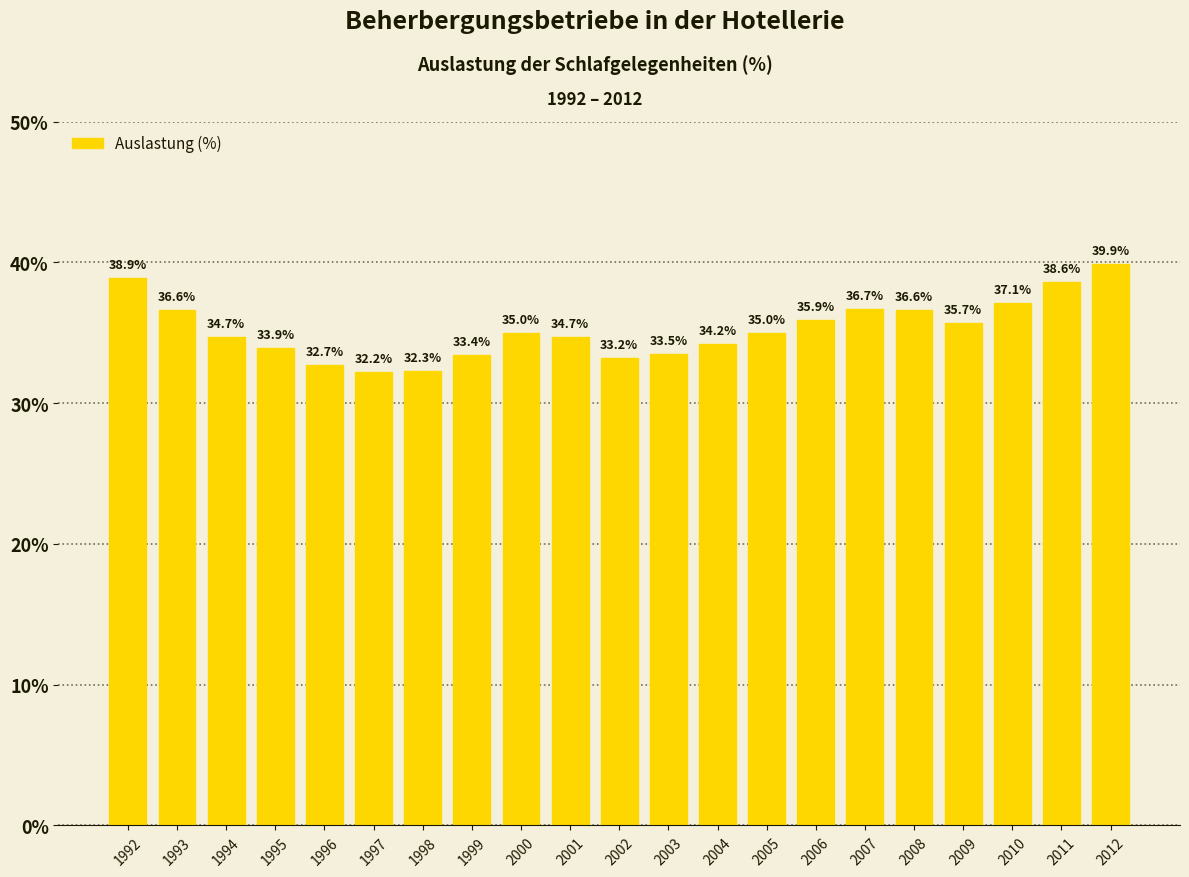

What is the value of the 1st bar from the left?

38.9